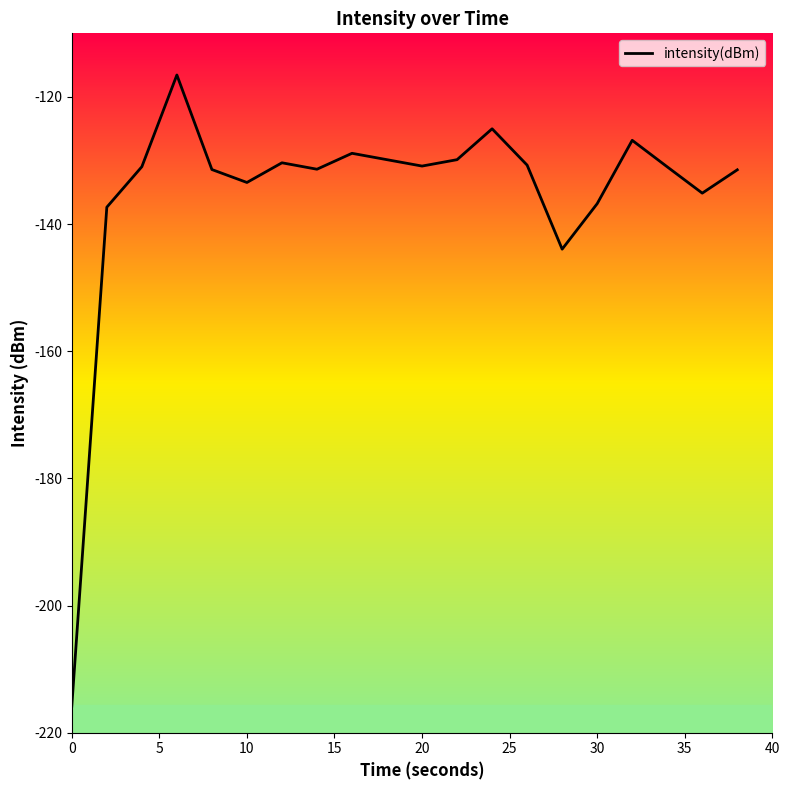

What is the smallest value displayed?

-215.8